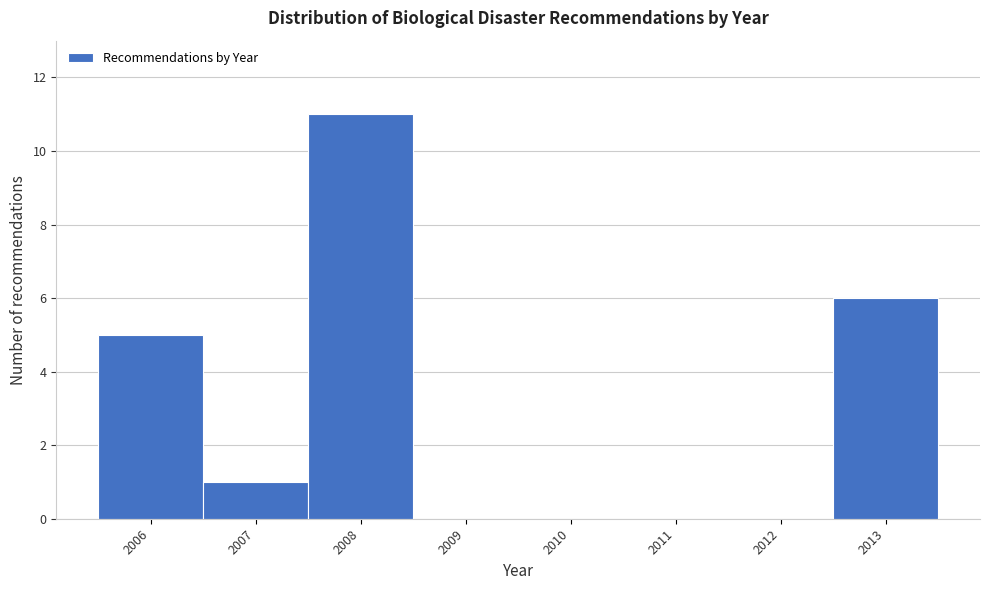

Over which range of the x-axis is the bar tallest?

2007.5 to 2008.5